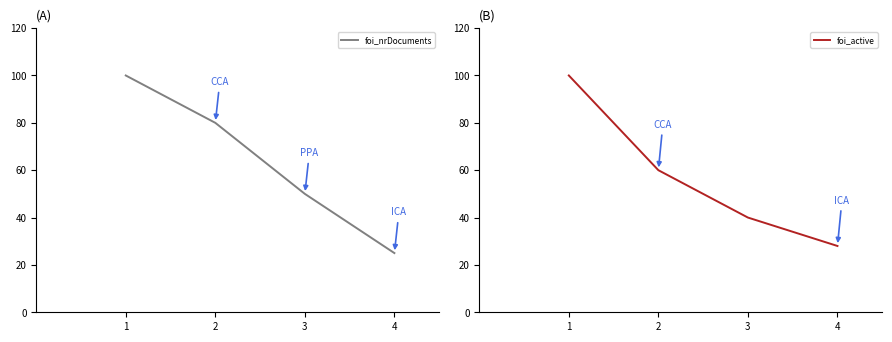

Reading left to right, extract all data points from this chart.

foi_nrDocuments: 100	80	50	25
foi_active: 100	60	40	28